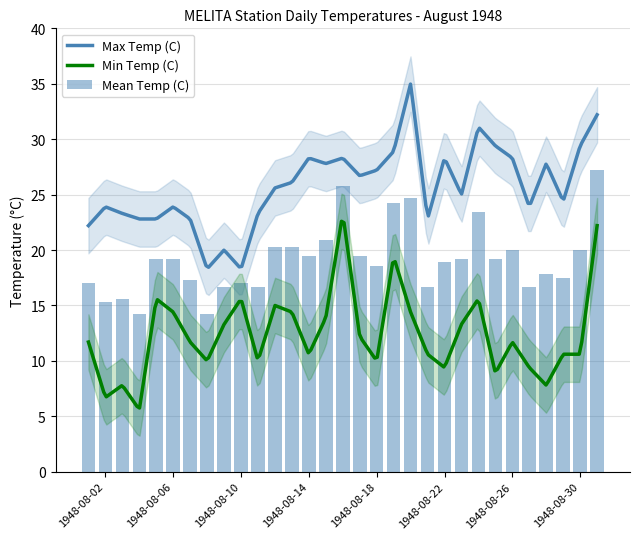

List the series in order of their peak value, lowest first.

Min Temp (C), Mean Temp (C), Max Temp (C)